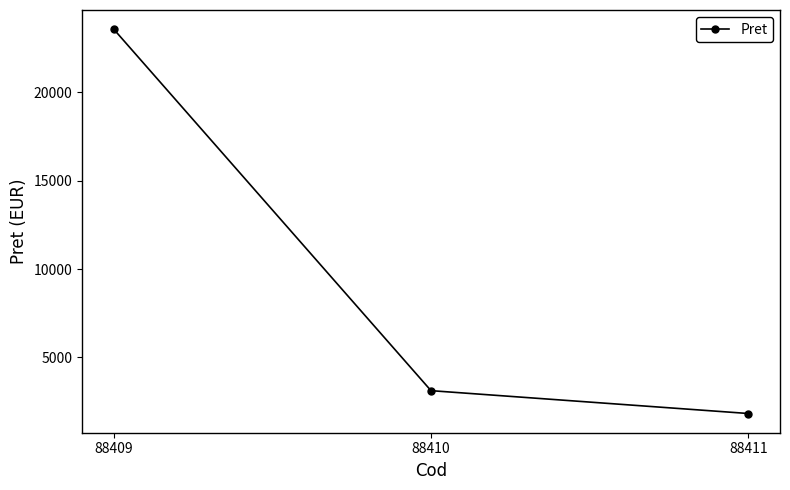

How many lines are shown in the chart?

1